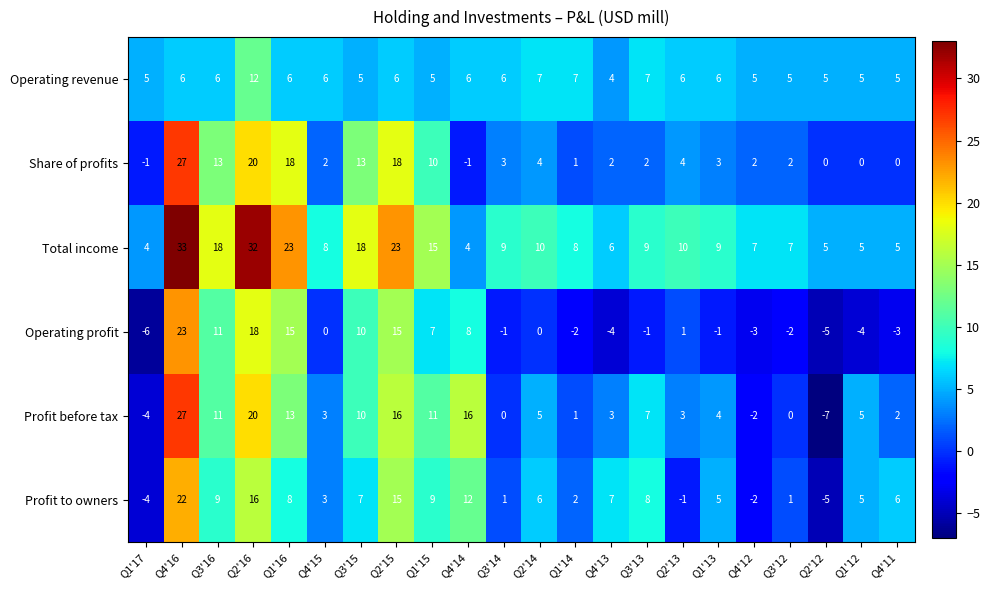

Which series has the largest total across all categories?

Total income